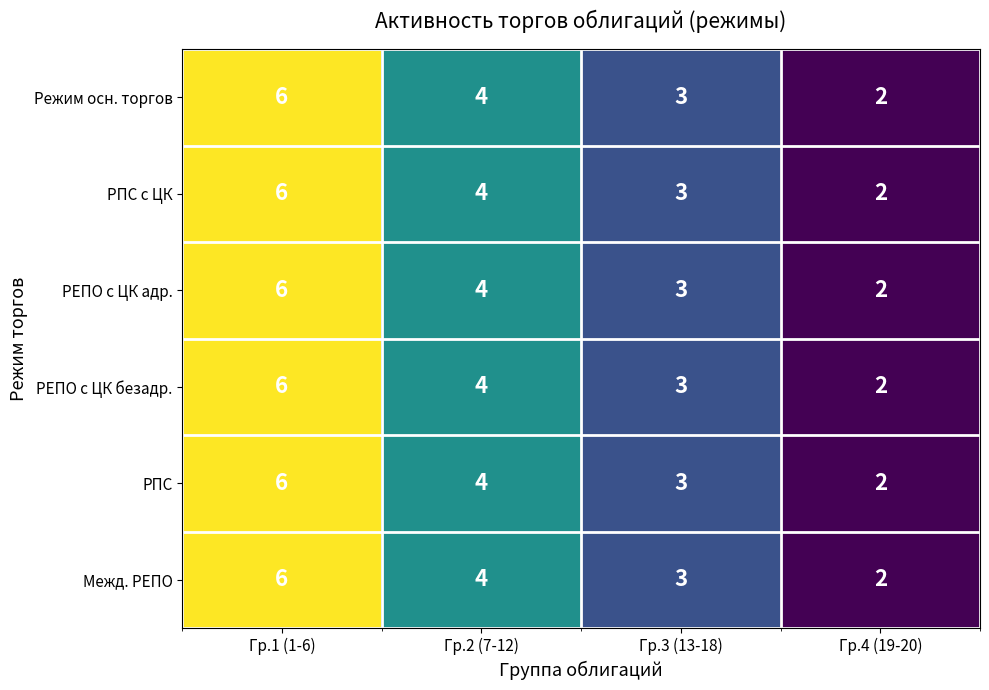

What is the total value across all series at Гр.3 (13-18)?

18